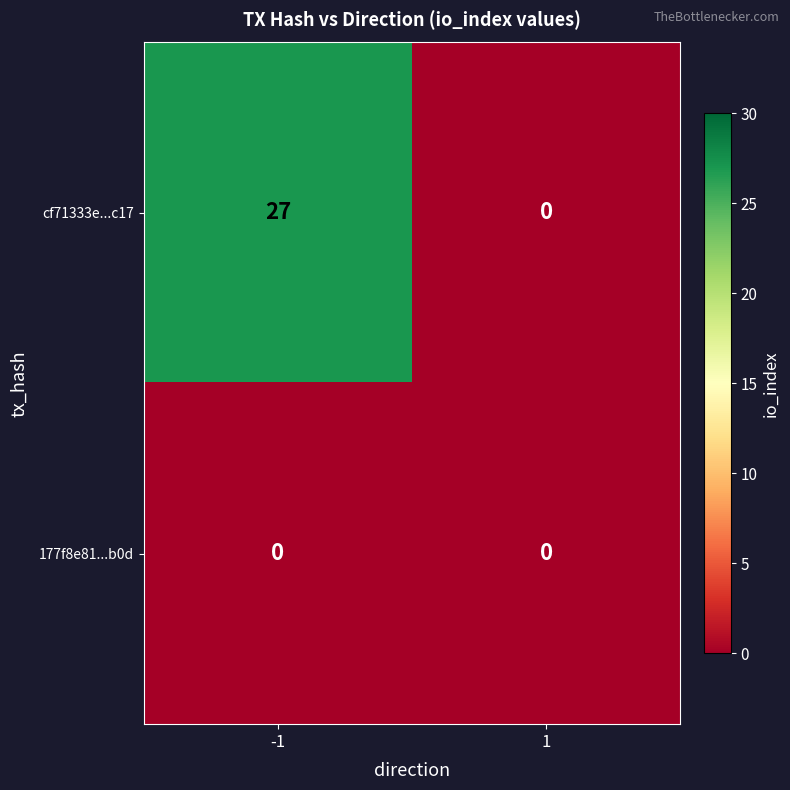

How many series are shown in this chart?

2